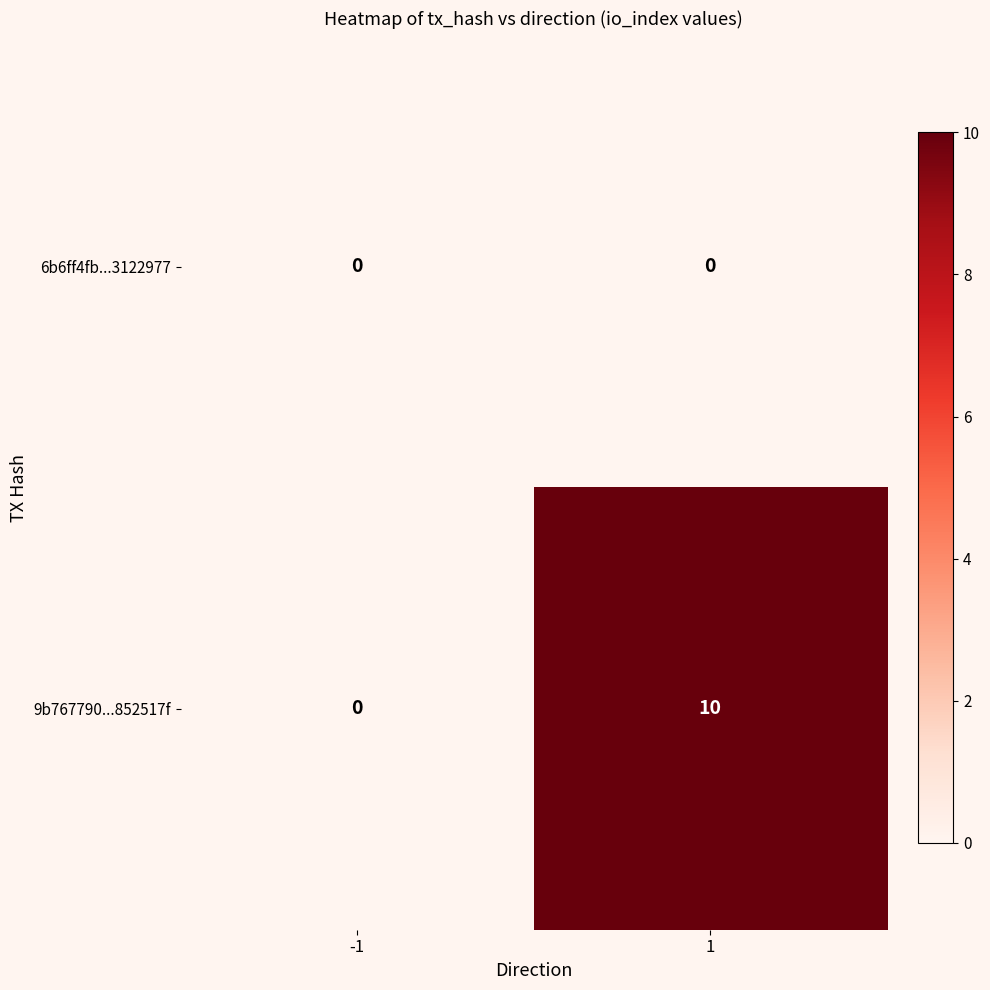

Rank the series by their average value, from lowest to highest.

6b6ff4fb...3122977, 9b767790...852517f